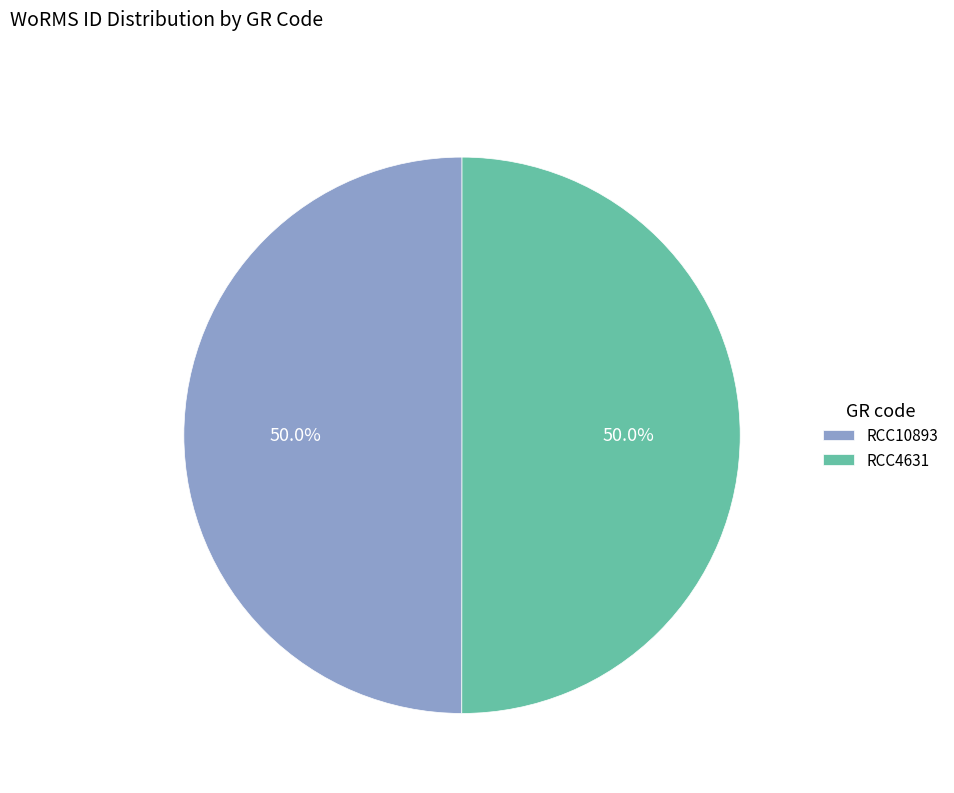

Approximately how many times larger is the value at RCC4631 compared to RCC10893?

1.0